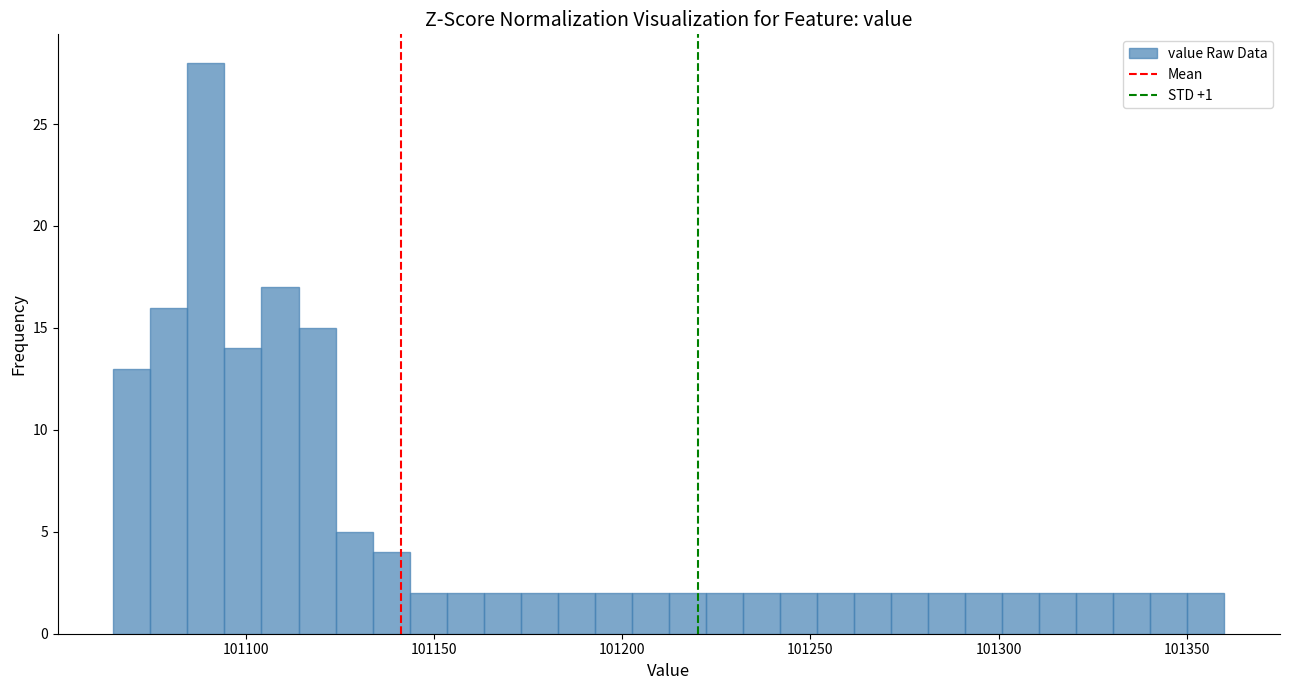

Around what value on the x-axis is the tallest bar? Give the approximate position of its centre, as read against the axis.

101090